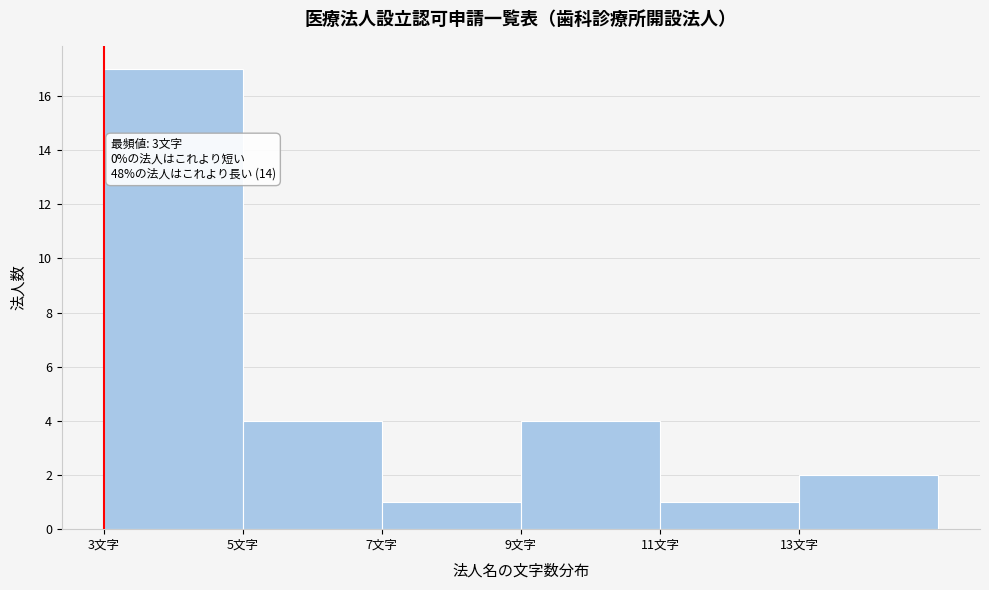

Which range on the x-axis has the tallest bar?

3 to 5